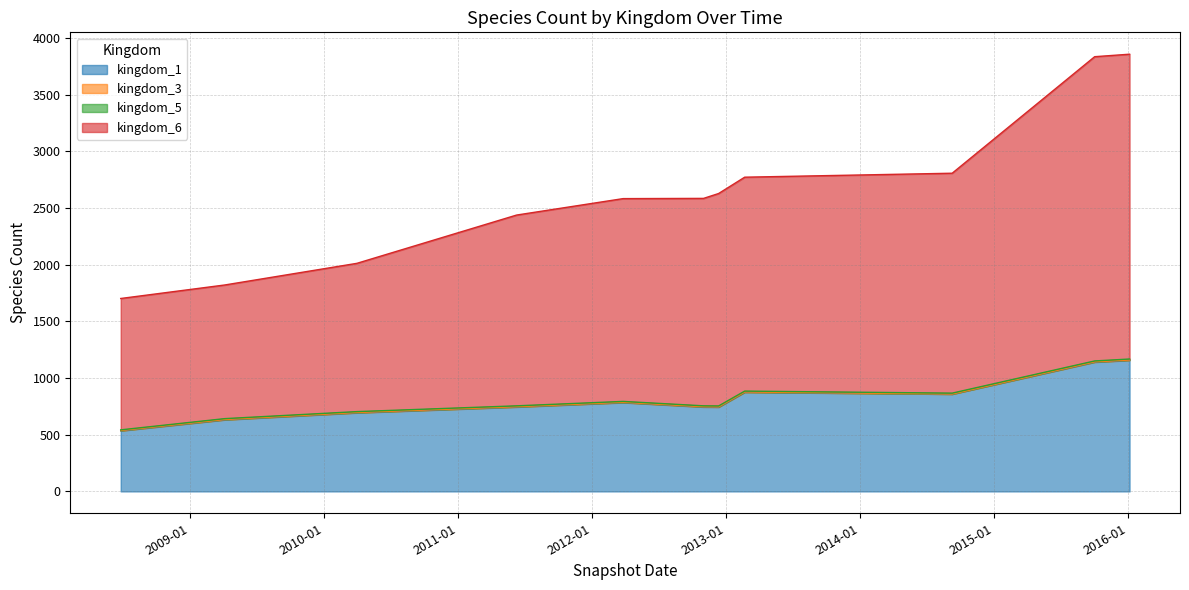

Does the chart display data point markers on the line(s)?

No